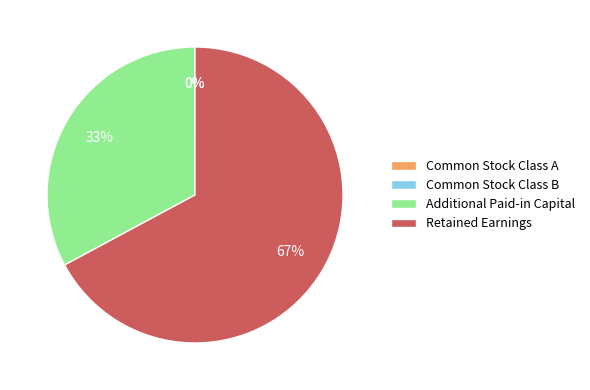

The Additional Paid-in Capital slice represents 33% of the pie. True or false?

True